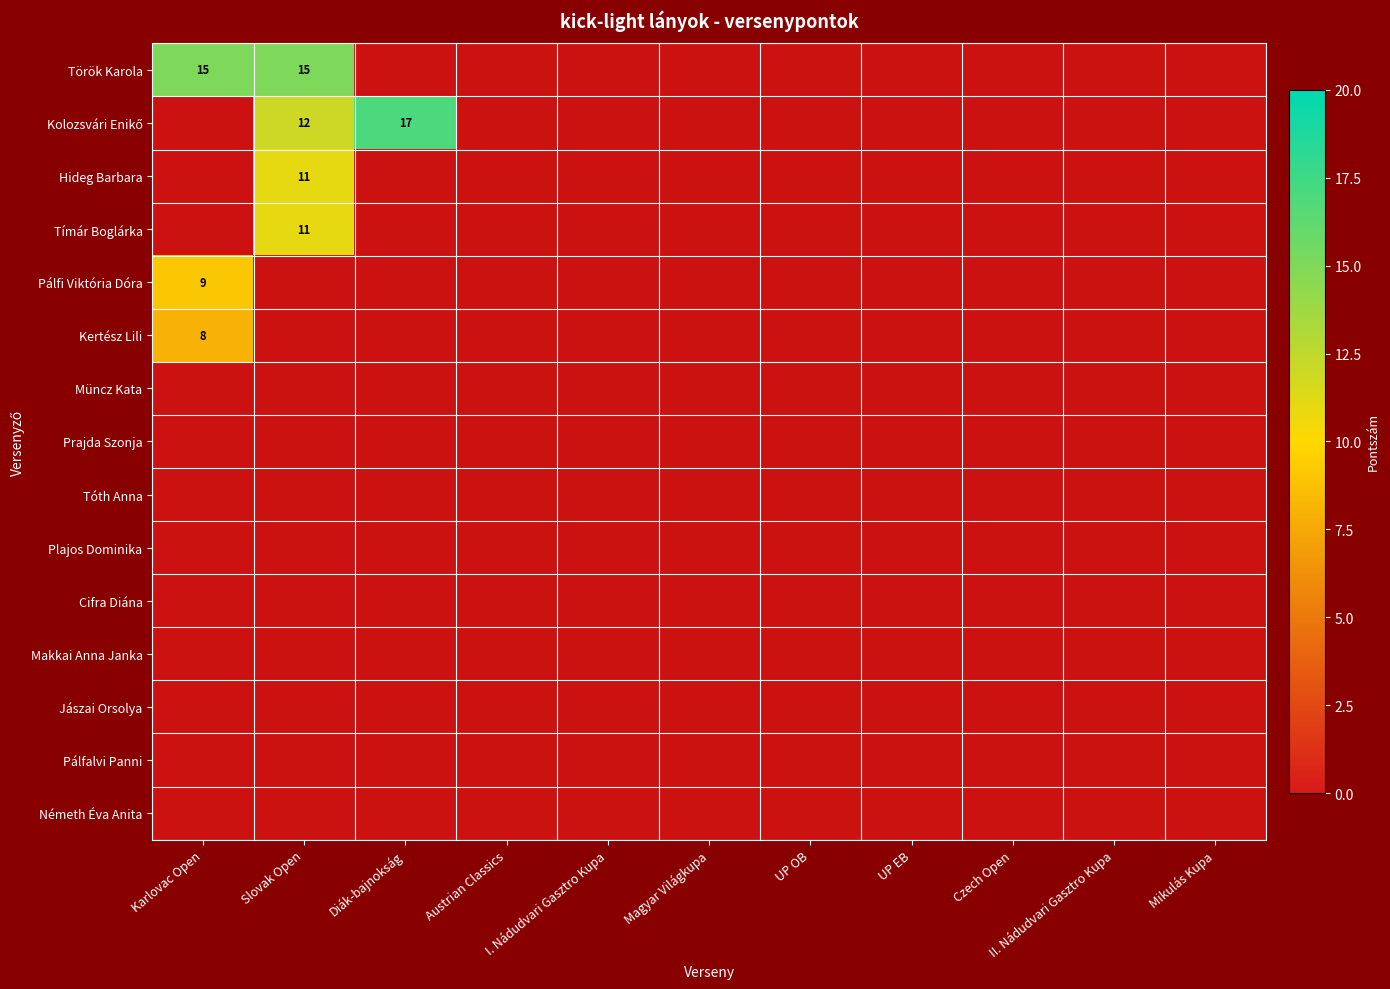

True or false: Török Karola has a value of 20 at Slovak Open.

False